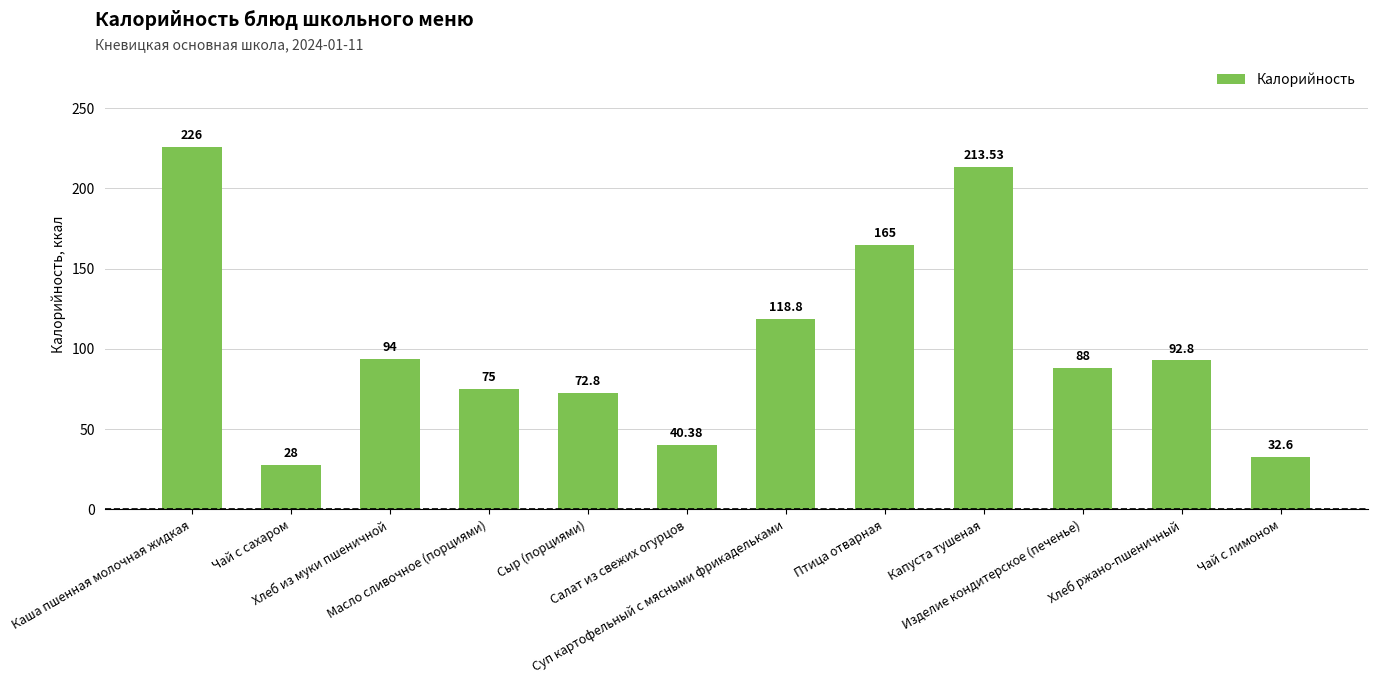

What is the change in value from Хлеб из муки пшеничной to Птица отварная?

+71.0